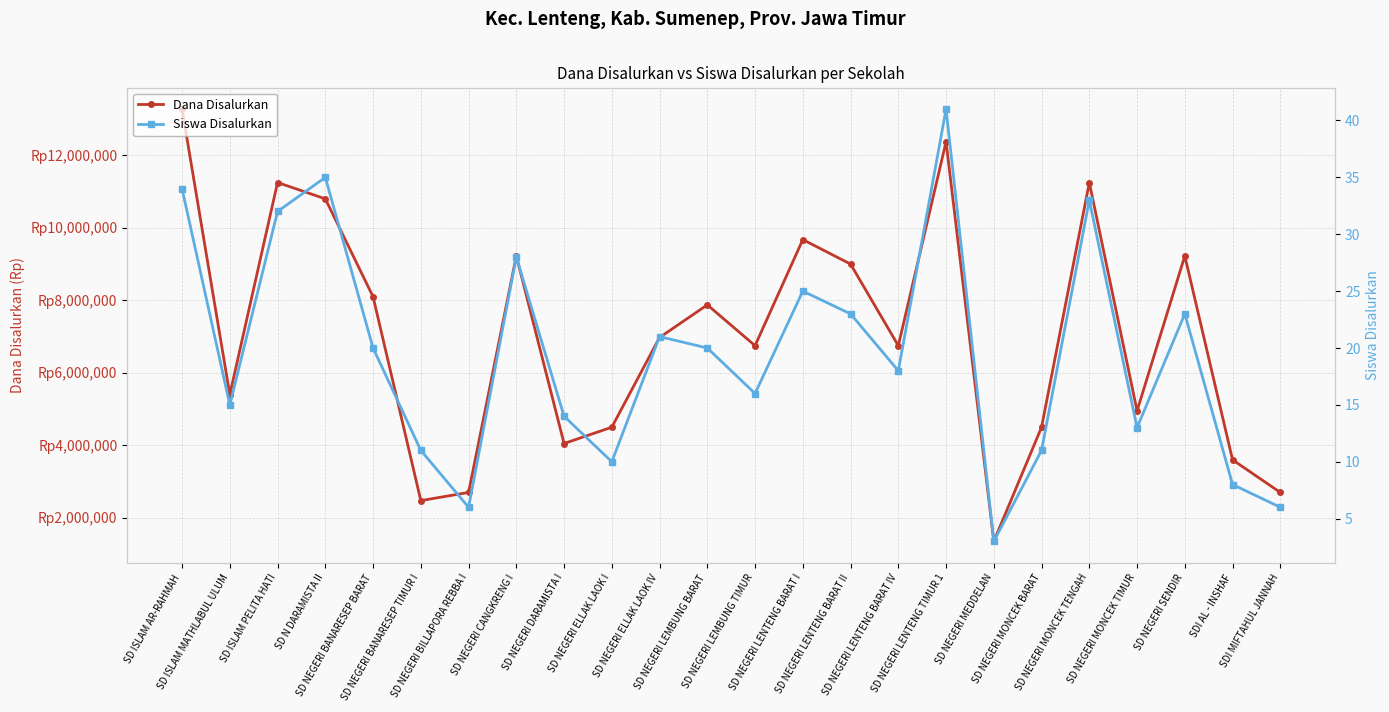

Read the Dana Disalurkan value at SD NEGERI BANARESEP TIMUR I, to the nearest 50.

2475000